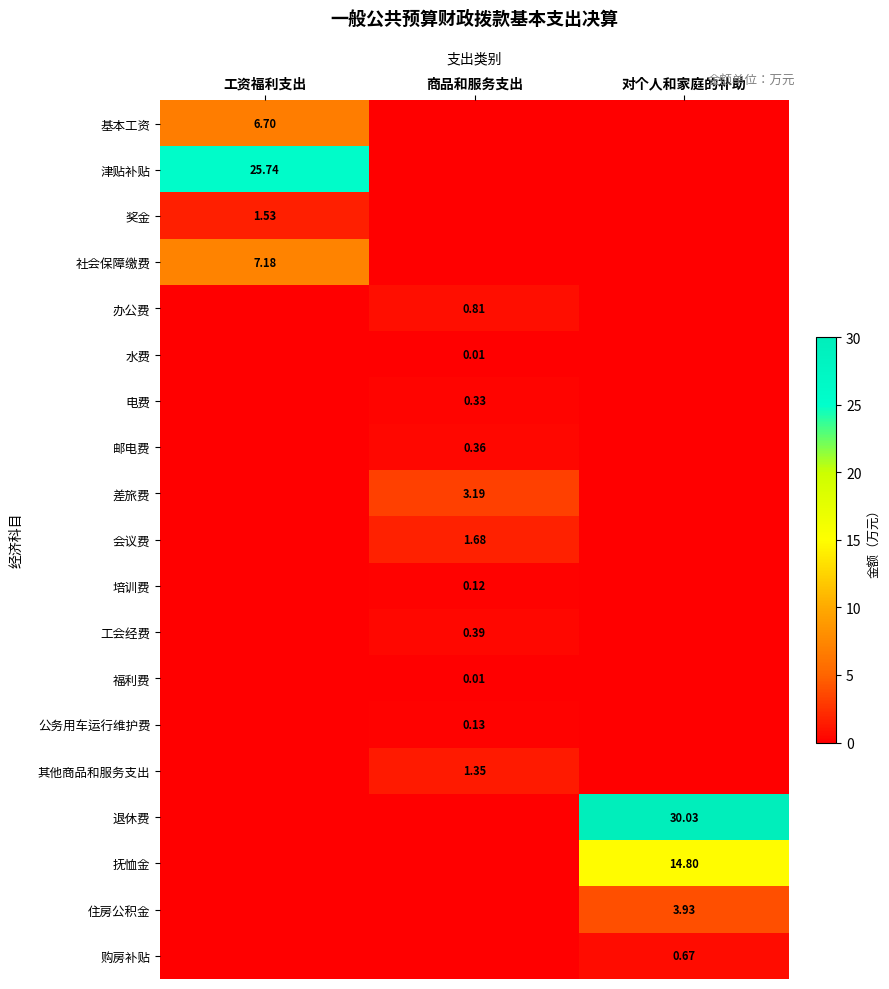

The value of 奖金 at 商品和服务支出 is -0.7. True or false?

False